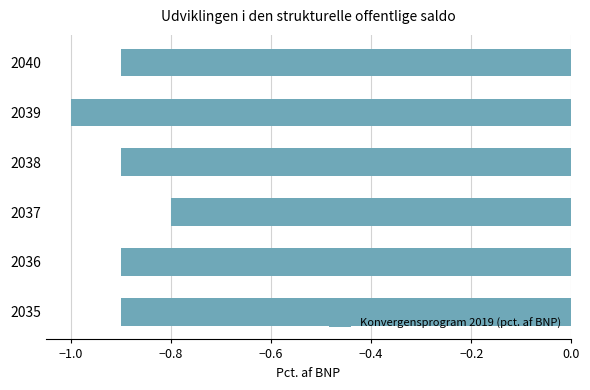

Are the bars horizontal?

Yes